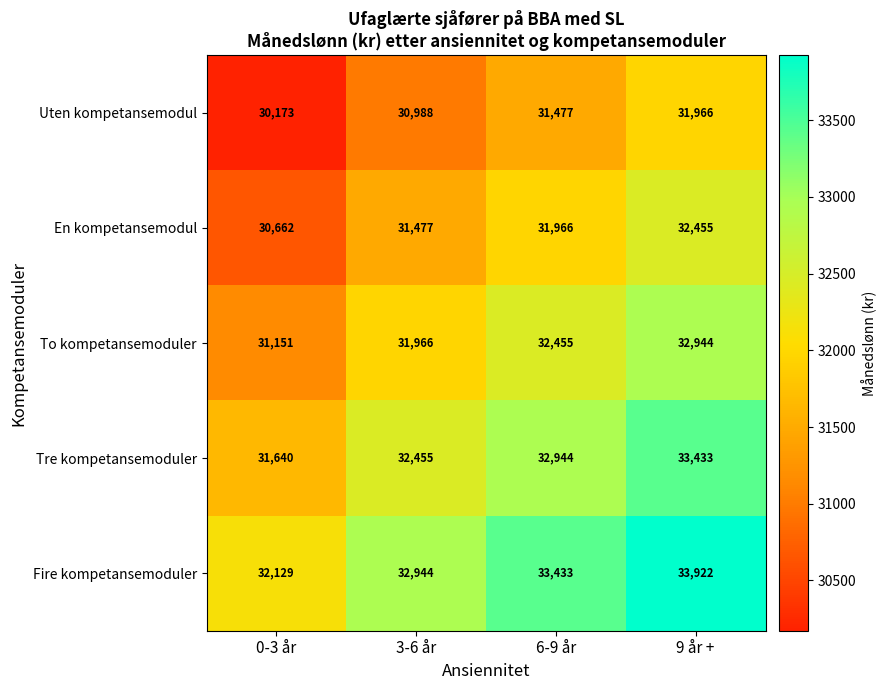

How many categories are shown in the chart?

4